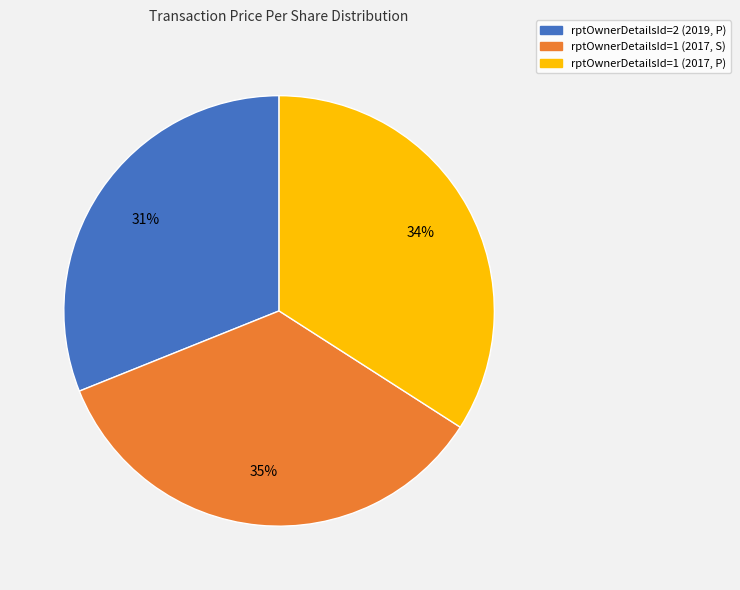

Combined, do rptOwnerDetailsId=2 (2019, P) and rptOwnerDetailsId=1 (2017, P) account for over 50%?

Yes